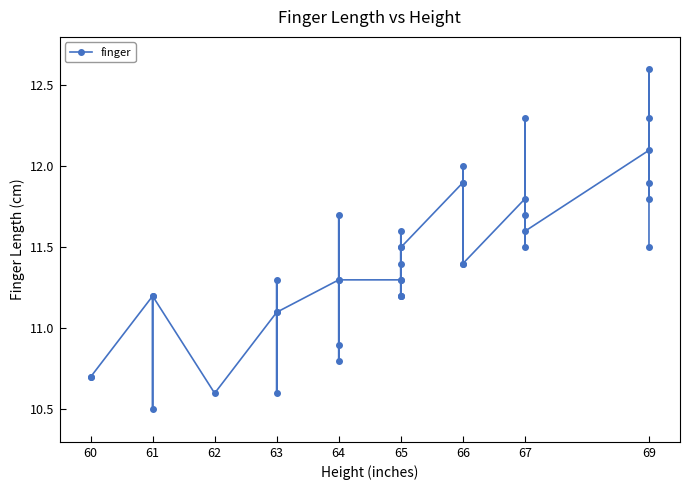

What is the label of the 39th point from the right?

61